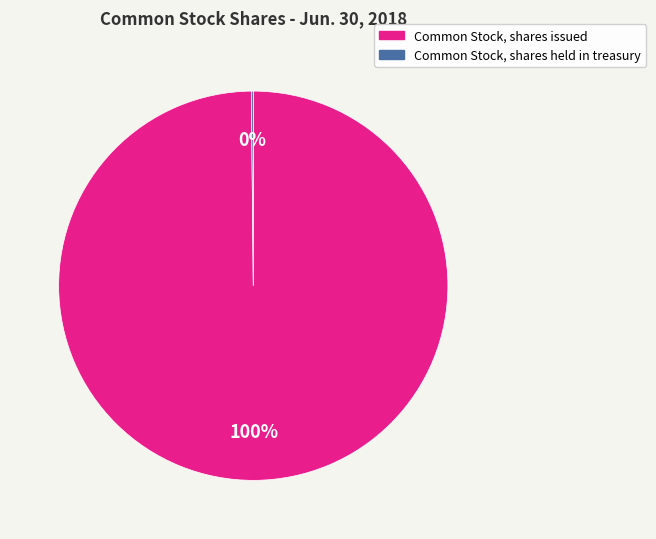

Is it true that Common Stock, shares issued is 91% of the pie?

False